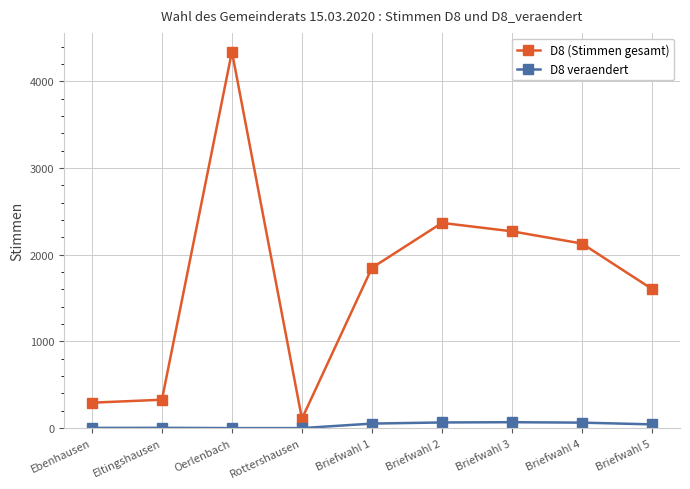

How many data points in D8 (Stimmen gesamt) are less than 1848?

4